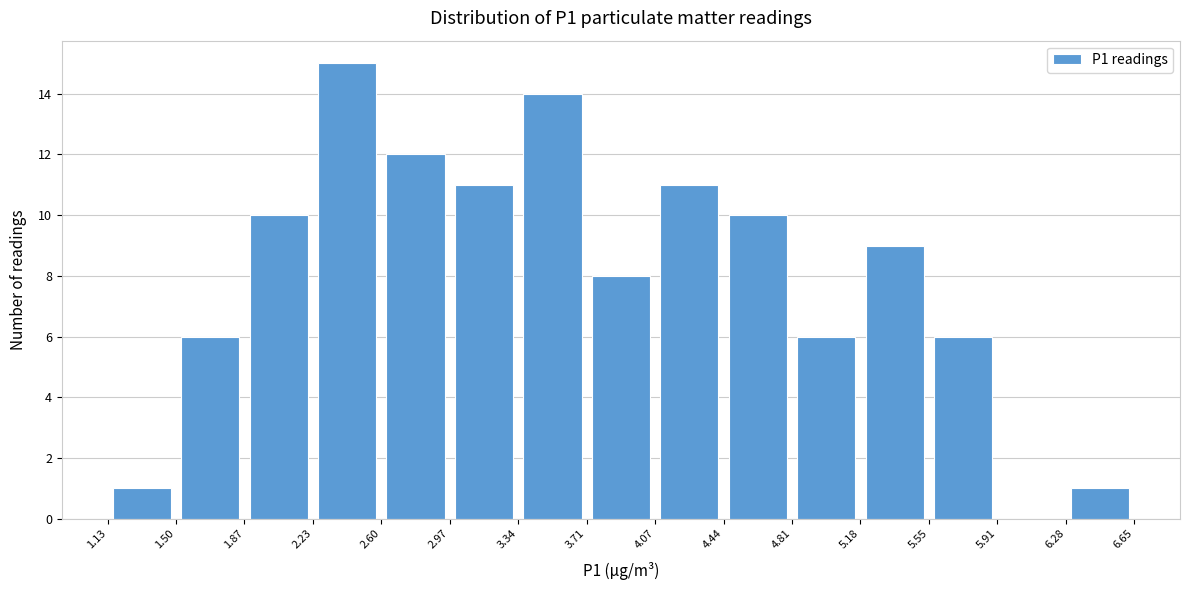

Reading left to right, transcribe this chart: for each bar, give the range it covers on the x-axis and its height. The values are not printed on the chart, so give them approximately, as read against the axis.

1.13 to 1.50: 1
1.50 to 1.87: 6
1.87 to 2.23: 10
2.23 to 2.60: 15
2.60 to 2.97: 12
2.97 to 3.34: 11
3.34 to 3.71: 14
3.71 to 4.07: 8
4.07 to 4.44: 11
4.44 to 4.81: 10
4.81 to 5.18: 6
5.18 to 5.55: 9
5.55 to 5.91: 6
5.91 to 6.28: 0
6.28 to 6.65: 1